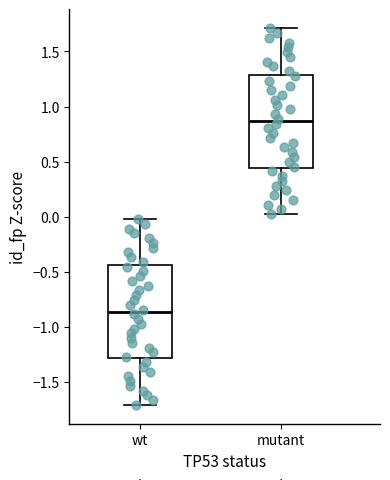

Reading left to right, read every box against the y-axis: the position of its median line, the range the box covers, and the ends of its whiskers. The values are not printed on the chart, so give them approximately, as read against the axis.

wt: median -0.85, box -1.30 to -0.45, whiskers -1.70 to 0.00
mutant: median 0.85, box 0.45 to 1.30, whiskers 0.00 to 1.70